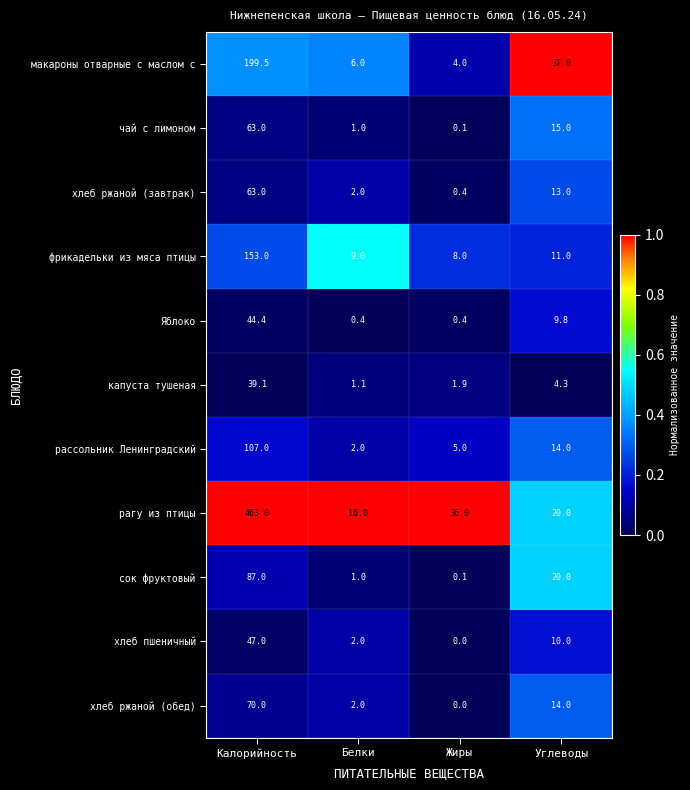

What is the average value of the рагу из птицы series?

133.8